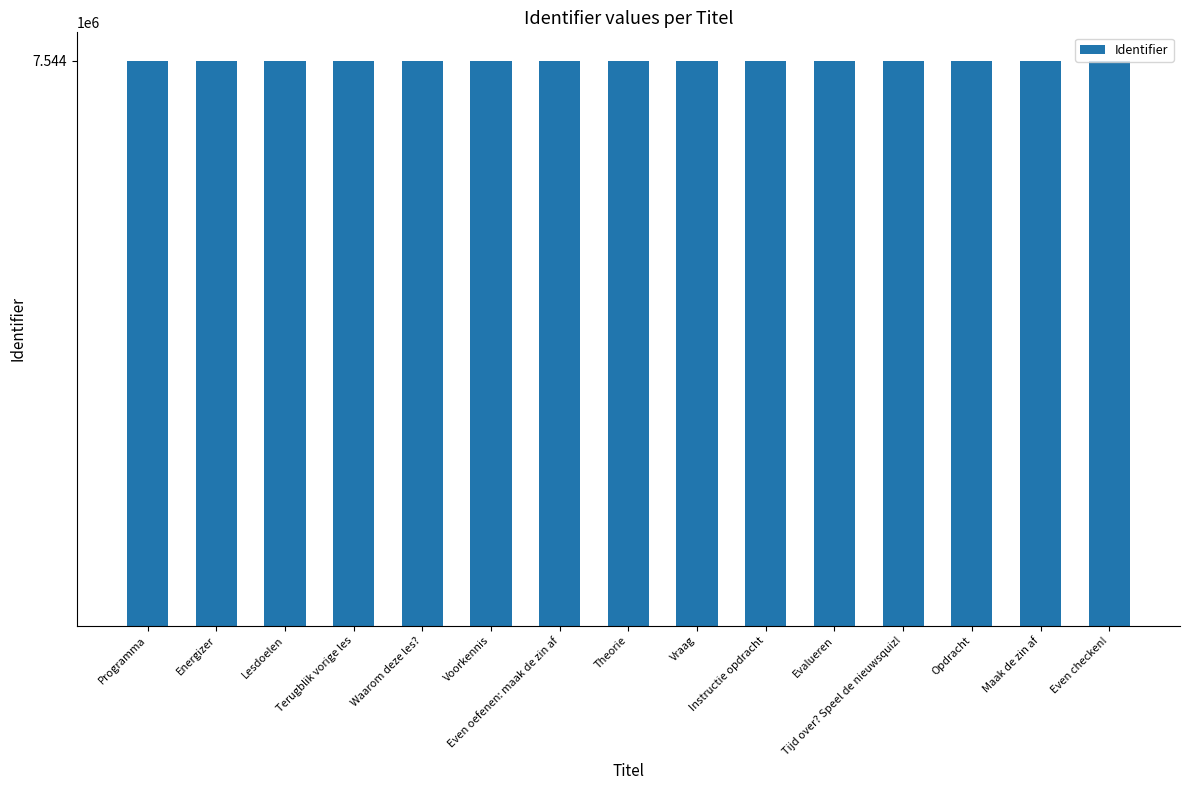

Does the chart contain any negative values?

No